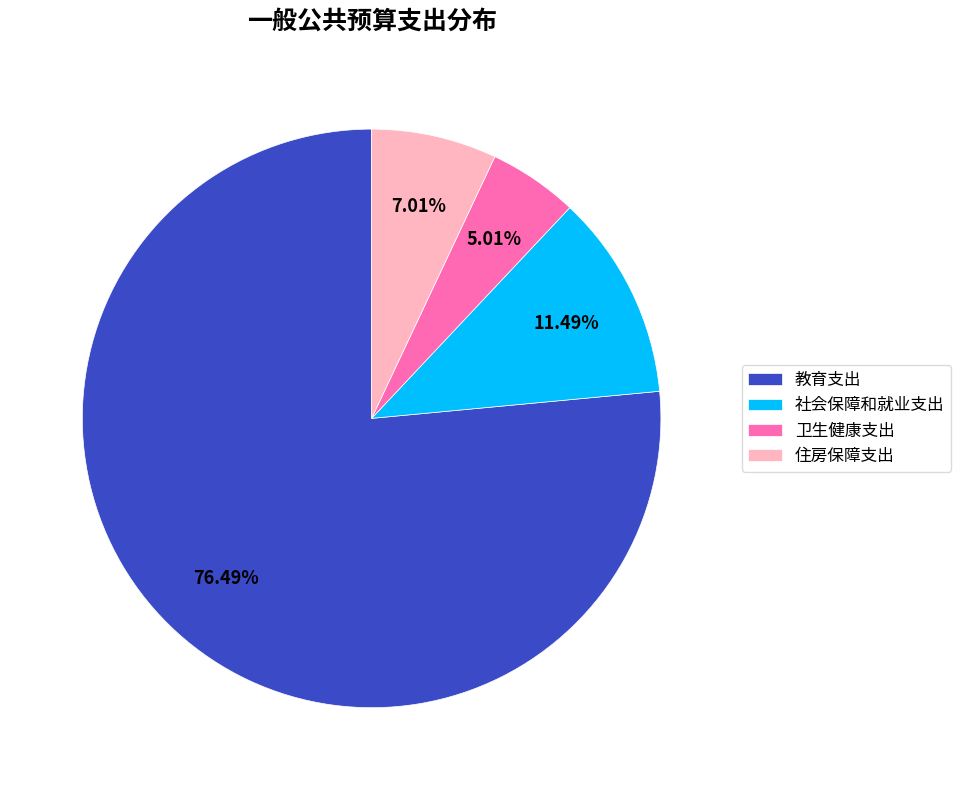

How many segments does this pie chart have?

4